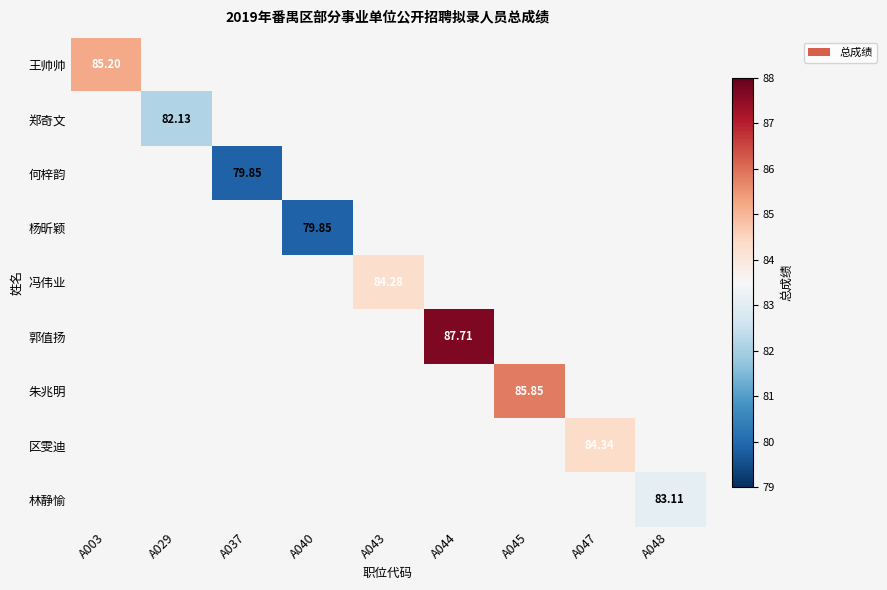

Which category has the highest value across all series?

A044